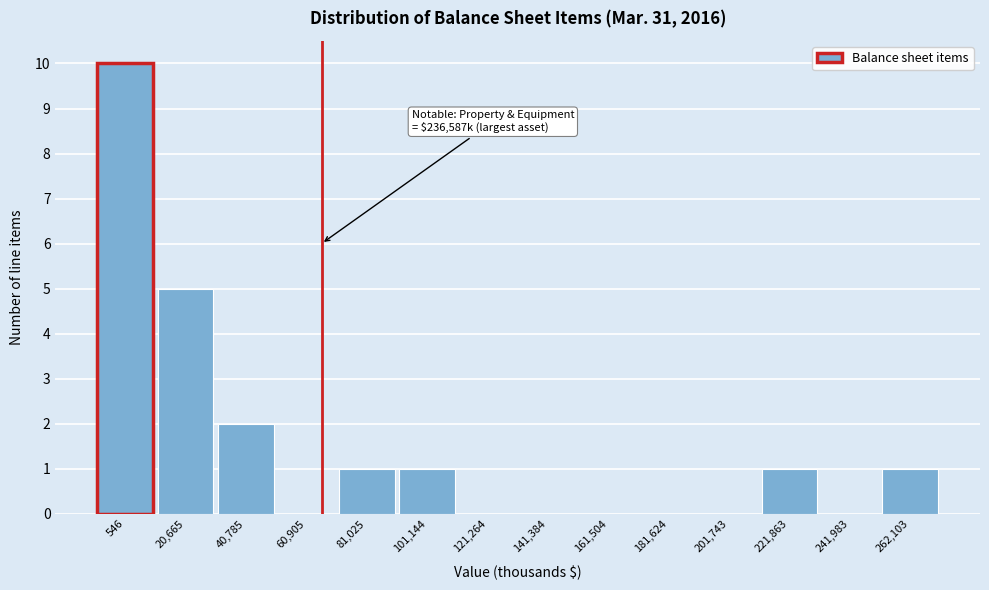

Reading left to right, extract all data points from this chart.

546=10	20,665=5	40,785=2	60,905=0	81,025=1	101,144=1	121,264=0	141,384=0	161,504=0	181,624=0	201,743=0	221,863=1	241,983=0	262,103=1